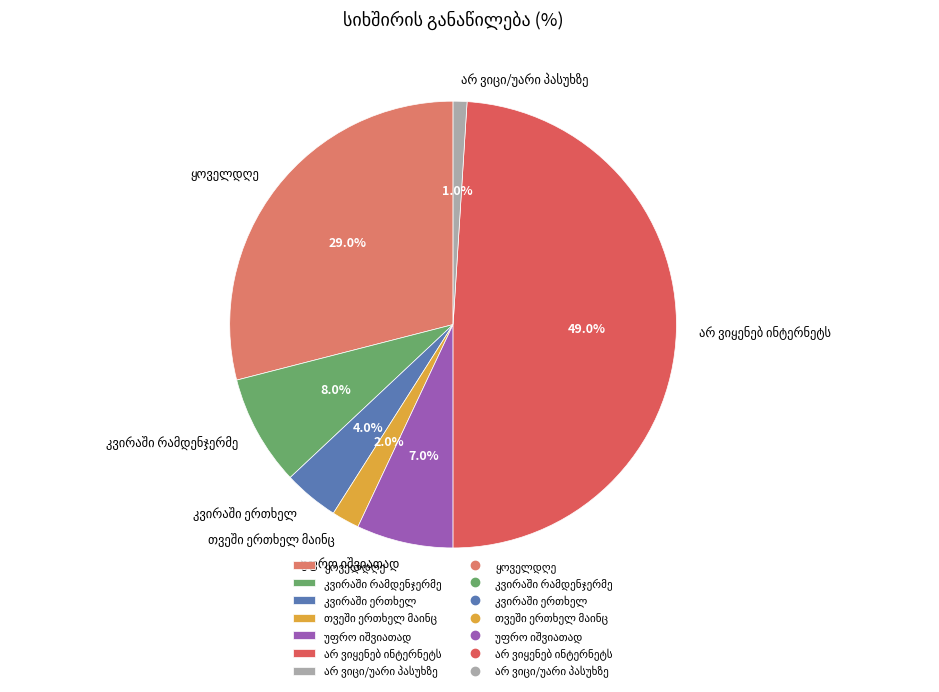

Does any single category account for the majority?

No